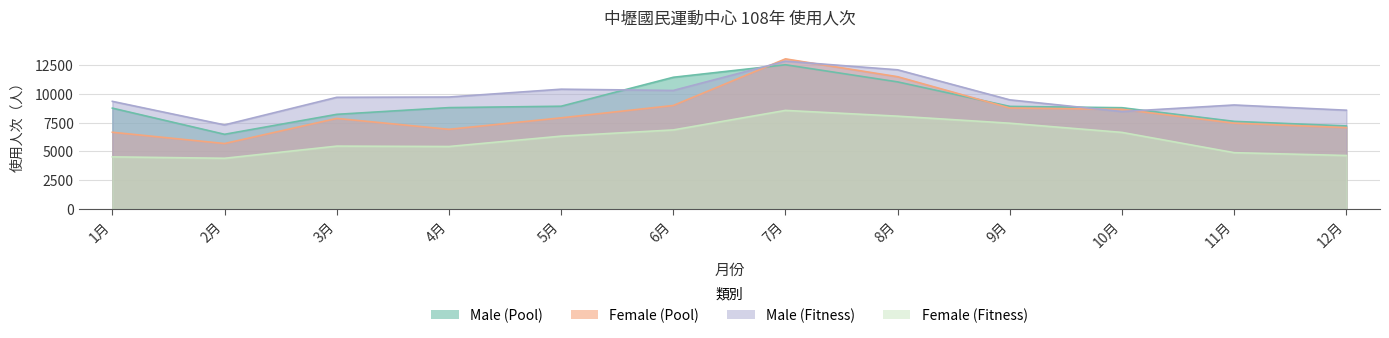

Reading right to left, transcribe all the data shown in this chart.

Male (Pool): 12月=7201	11月=7599	10月=8784	9月=8899	8月=11025	7月=12513	6月=11426	5月=8912	4月=8792	3月=8209	2月=6476	1月=8747
Female (Pool): 12月=7055	11月=7444	10月=8644	9月=8758	8月=11475	7月=13024	6月=8977	5月=7904	4月=6908	3月=7855	2月=5674	1月=6653
Male (Fitness): 12月=8567	11月=9021	10月=8452	9月=9466	8月=12074	7月=12824	6月=10282	5月=10391	4月=9712	3月=9686	2月=7292	1月=9336
Female (Fitness): 12月=4635	11月=4881	10月=6640	9月=7438	8月=8050	7月=8550	6月=6855	5月=6315	4月=5416	3月=5449	2月=4394	1月=4516